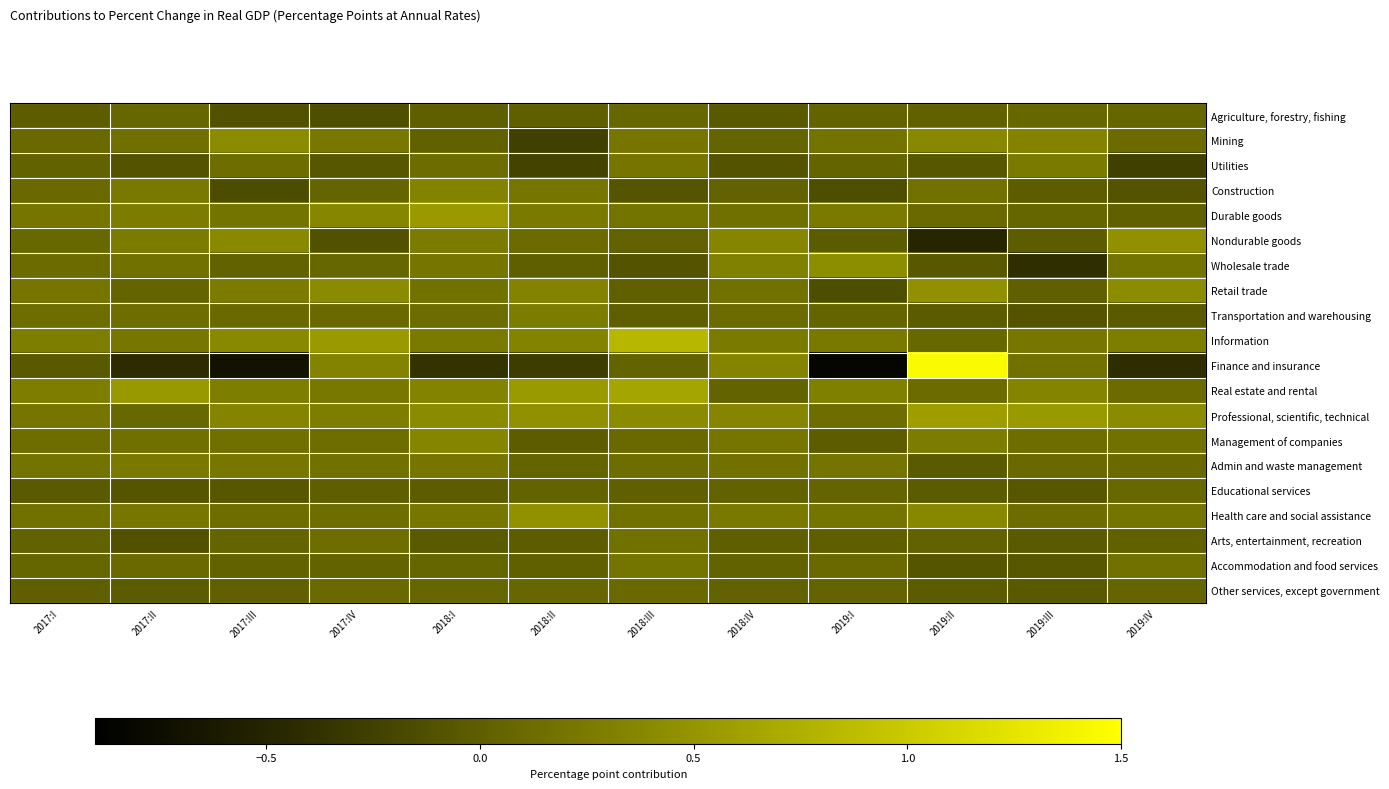

Reading left to right, transcribe all the data shown in this chart.

Agriculture, forestry, fishing: 2017:I=-0.0	2017:II=0.1	2017:III=-0.1	2017:IV=-0.1	2018:I=0.0	2018:II=0.0	2018:III=0.1	2018:IV=-0.0	2019:I=0.0	2019:II=0.0	2019:III=0.1	2019:IV=0.1
Mining: 2017:I=0.1	2017:II=0.1	2017:III=0.4	2017:IV=0.2	2018:I=0.0	2018:II=-0.3	2018:III=0.2	2018:IV=0.1	2019:I=0.2	2019:II=0.4	2019:III=0.3	2019:IV=0.1
Utilities: 2017:I=0.0	2017:II=-0.1	2017:III=0.1	2017:IV=-0.1	2018:I=0.1	2018:II=-0.2	2018:III=0.2	2018:IV=-0.1	2019:I=0.1	2019:II=-0.1	2019:III=0.3	2019:IV=-0.3
Construction: 2017:I=0.1	2017:II=0.2	2017:III=-0.1	2017:IV=0.1	2018:I=0.3	2018:II=0.2	2018:III=-0.1	2018:IV=0.0	2019:I=-0.1	2019:II=0.2	2019:III=-0.0	2019:IV=-0.1
Durable goods: 2017:I=0.2	2017:II=0.3	2017:III=0.2	2017:IV=0.4	2018:I=0.6	2018:II=0.3	2018:III=0.2	2018:IV=0.1	2019:I=0.3	2019:II=0.1	2019:III=0.1	2019:IV=0.0
Nondurable goods: 2017:I=0.1	2017:II=0.3	2017:III=0.4	2017:IV=-0.1	2018:I=0.3	2018:II=0.1	2018:III=0.0	2018:IV=0.4	2019:I=-0.0	2019:II=-0.5	2019:III=-0.0	2019:IV=0.5
Wholesale trade: 2017:I=0.1	2017:II=0.2	2017:III=0.0	2017:IV=0.1	2018:I=0.2	2018:II=0.0	2018:III=-0.1	2018:IV=0.3	2019:I=0.4	2019:II=-0.1	2019:III=-0.4	2019:IV=0.2
Retail trade: 2017:I=0.2	2017:II=0.1	2017:III=0.3	2017:IV=0.4	2018:I=0.2	2018:II=0.3	2018:III=0.0	2018:IV=0.2	2019:I=-0.1	2019:II=0.5	2019:III=0.0	2019:IV=0.4
Transportation and warehousing: 2017:I=0.1	2017:II=0.1	2017:III=0.1	2017:IV=0.1	2018:I=0.1	2018:II=0.3	2018:III=0.0	2018:IV=0.1	2019:I=0.1	2019:II=-0.0	2019:III=-0.1	2019:IV=-0.0
Information: 2017:I=0.3	2017:II=0.2	2017:III=0.4	2017:IV=0.6	2018:I=0.3	2018:II=0.3	2018:III=0.8	2018:IV=0.3	2019:I=0.2	2019:II=0.1	2019:III=0.2	2019:IV=0.3
Finance and insurance: 2017:I=-0.0	2017:II=-0.4	2017:III=-0.7	2017:IV=0.3	2018:I=-0.4	2018:II=-0.3	2018:III=0.0	2018:IV=0.3	2019:I=-0.8	2019:II=1.4	2019:III=0.2	2019:IV=-0.4
Real estate and rental: 2017:I=0.3	2017:II=0.5	2017:III=0.3	2017:IV=0.2	2018:I=0.3	2018:II=0.6	2018:III=0.7	2018:IV=0.0	2019:I=0.3	2019:II=0.1	2019:III=0.3	2019:IV=0.1
Professional, scientific, technical: 2017:I=0.2	2017:II=0.1	2017:III=0.3	2017:IV=0.3	2018:I=0.4	2018:II=0.5	2018:III=0.4	2018:IV=0.4	2019:I=0.1	2019:II=0.6	2019:III=0.6	2019:IV=0.4
Management of companies: 2017:I=0.1	2017:II=0.1	2017:III=0.1	2017:IV=0.1	2018:I=0.4	2018:II=-0.0	2018:III=0.1	2018:IV=0.2	2019:I=-0.0	2019:II=0.3	2019:III=0.1	2019:IV=0.2
Admin and waste management: 2017:I=0.2	2017:II=0.2	2017:III=0.2	2017:IV=0.2	2018:I=0.2	2018:II=0.1	2018:III=0.1	2018:IV=0.2	2019:I=0.2	2019:II=-0.0	2019:III=0.1	2019:IV=0.1
Educational services: 2017:I=-0.0	2017:II=-0.1	2017:III=-0.1	2017:IV=0.0	2018:I=-0.0	2018:II=0.0	2018:III=0.0	2018:IV=0.0	2019:I=0.1	2019:II=-0.0	2019:III=-0.1	2019:IV=0.1
Health care and social assistance: 2017:I=0.2	2017:II=0.2	2017:III=0.1	2017:IV=0.1	2018:I=0.2	2018:II=0.5	2018:III=0.2	2018:IV=0.2	2019:I=0.2	2019:II=0.4	2019:III=0.1	2019:IV=0.2
Arts, entertainment, recreation: 2017:I=0.0	2017:II=-0.1	2017:III=0.1	2017:IV=0.1	2018:I=-0.0	2018:II=-0.0	2018:III=0.2	2018:IV=0.0	2019:I=0.0	2019:II=0.0	2019:III=-0.0	2019:IV=0.0
Accommodation and food services: 2017:I=0.1	2017:II=0.1	2017:III=0.0	2017:IV=0.0	2018:I=0.1	2018:II=0.0	2018:III=0.2	2018:IV=0.0	2019:I=0.1	2019:II=-0.1	2019:III=-0.1	2019:IV=0.2
Other services, except government: 2017:I=0.0	2017:II=-0.0	2017:III=0.0	2017:IV=0.1	2018:I=0.1	2018:II=0.1	2018:III=0.1	2018:IV=0.0	2019:I=0.0	2019:II=-0.0	2019:III=-0.0	2019:IV=0.1